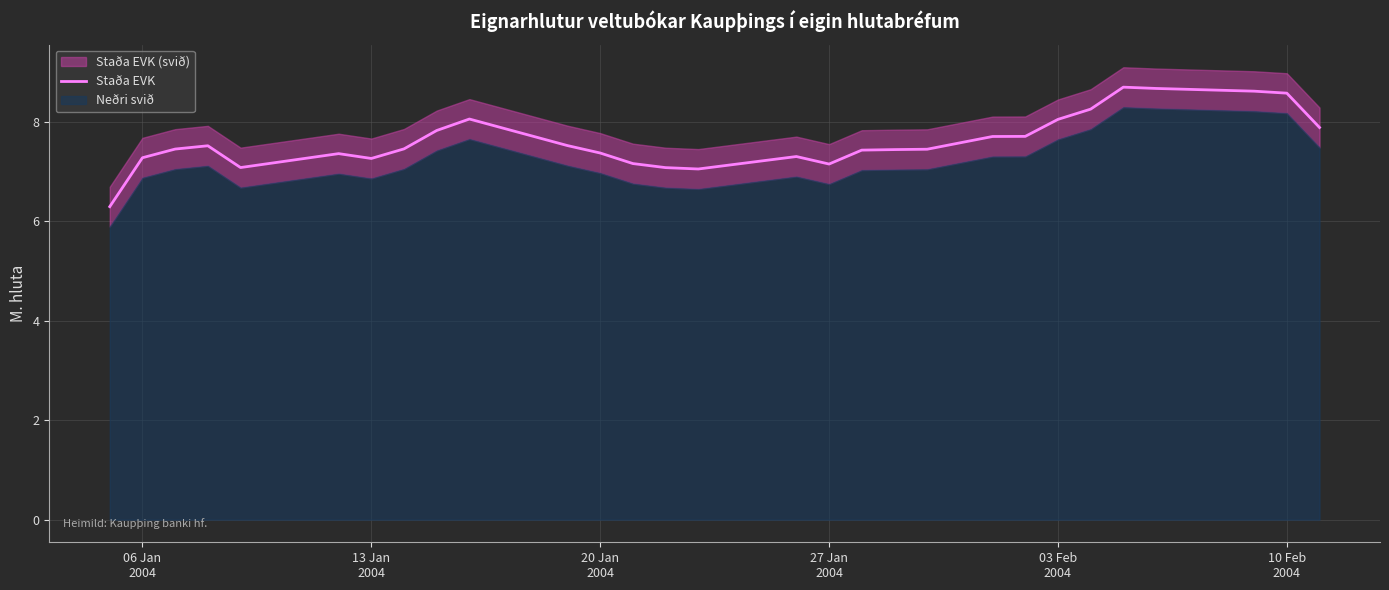

What is the highest value of the Staða EVK series?

8.7